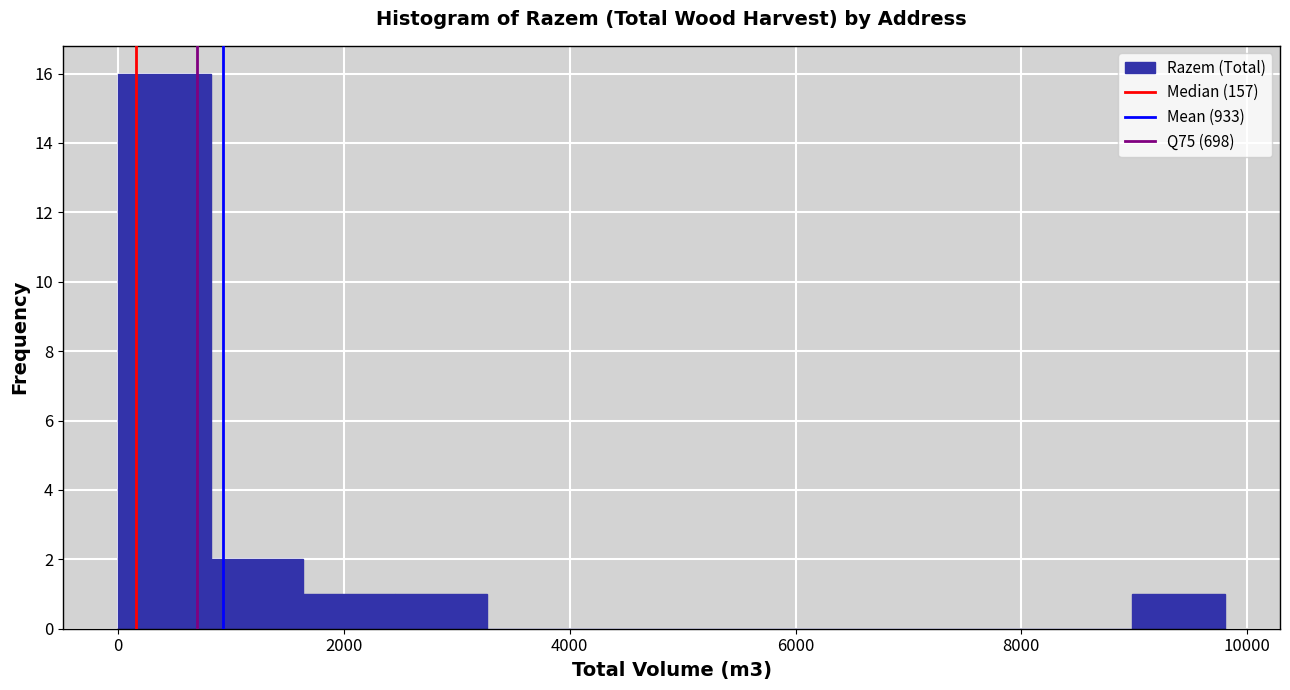

Reading left to right, transcribe this chart: for each bar, give the range it covers on the x-axis and its height. Neither the bar edges nor the heights are printed on the chart, so give them approximately, as read against the axes.

0 to 800: 16
800 to 1600: 2
1600 to 2400: 1
2400 to 3200: 1
3200 to 4000: 0
4000 to 5000: 0
5000 to 5800: 0
5800 to 6600: 0
6600 to 7400: 0
7400 to 8200: 0
8200 to 9000: 0
9000 to 9800: 1